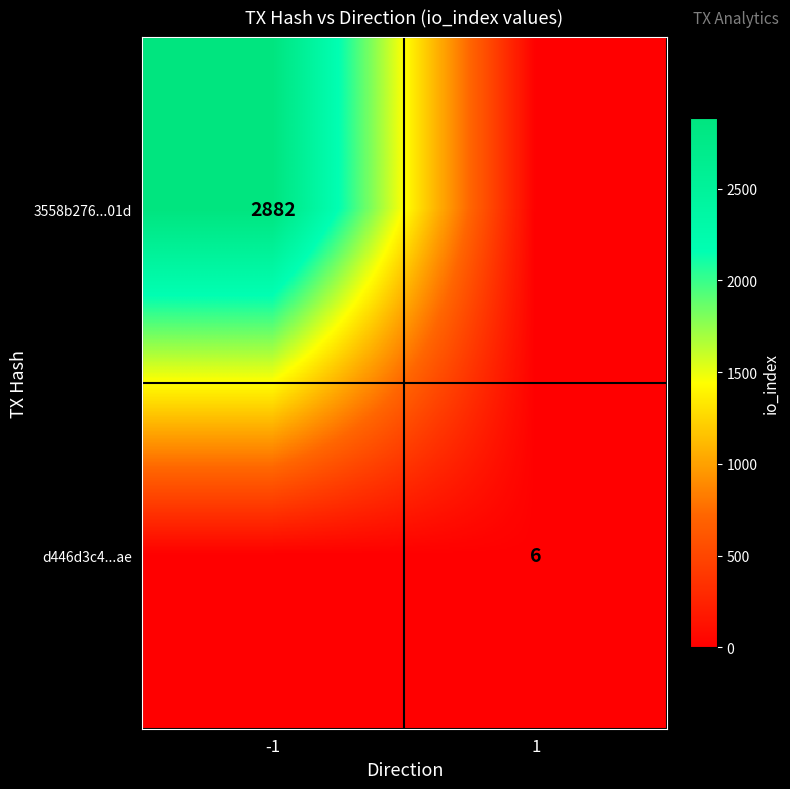

Which label corresponds to the smallest value in the chart?

1